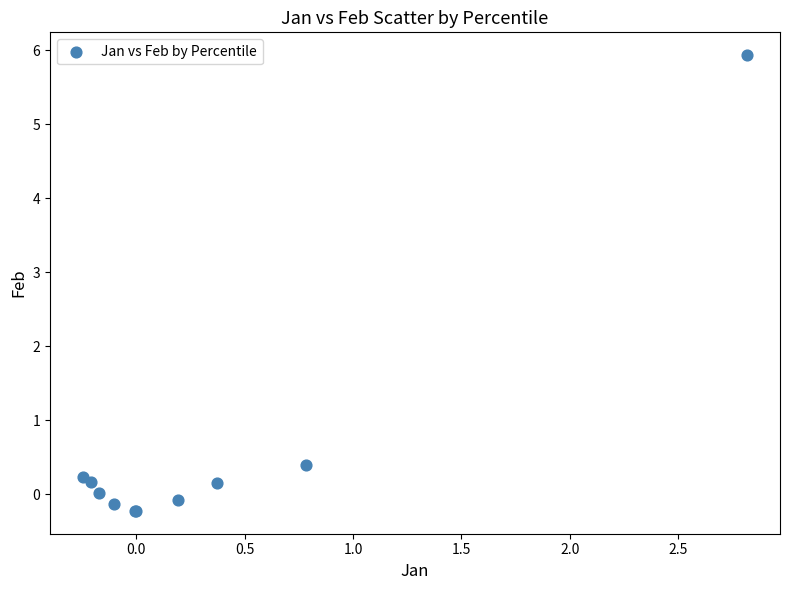

What Y value in the scatter plot is closest to 2?

0.4